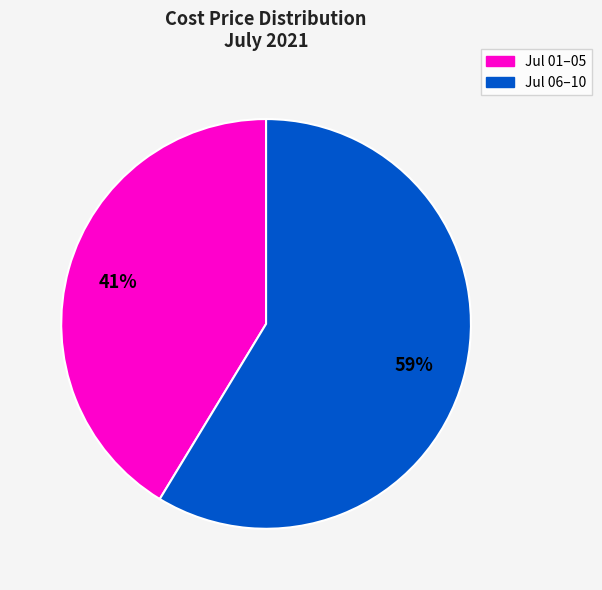

Is there a majority slice in this chart?

Yes